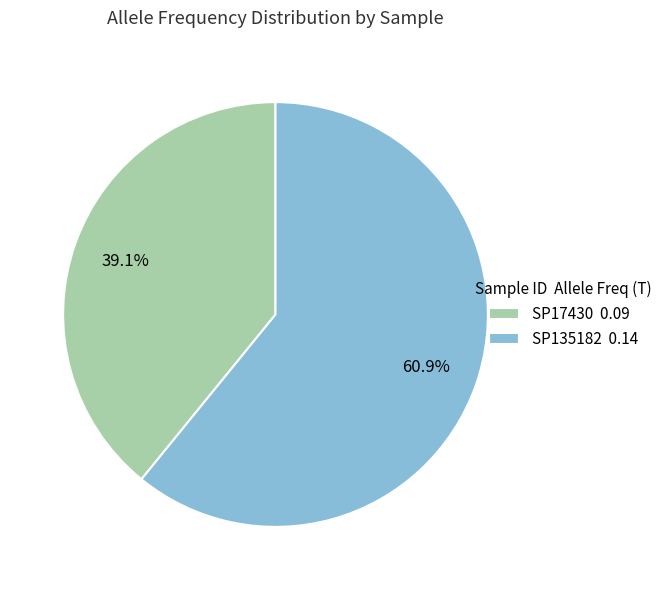

Count the number of slices in the pie.

2